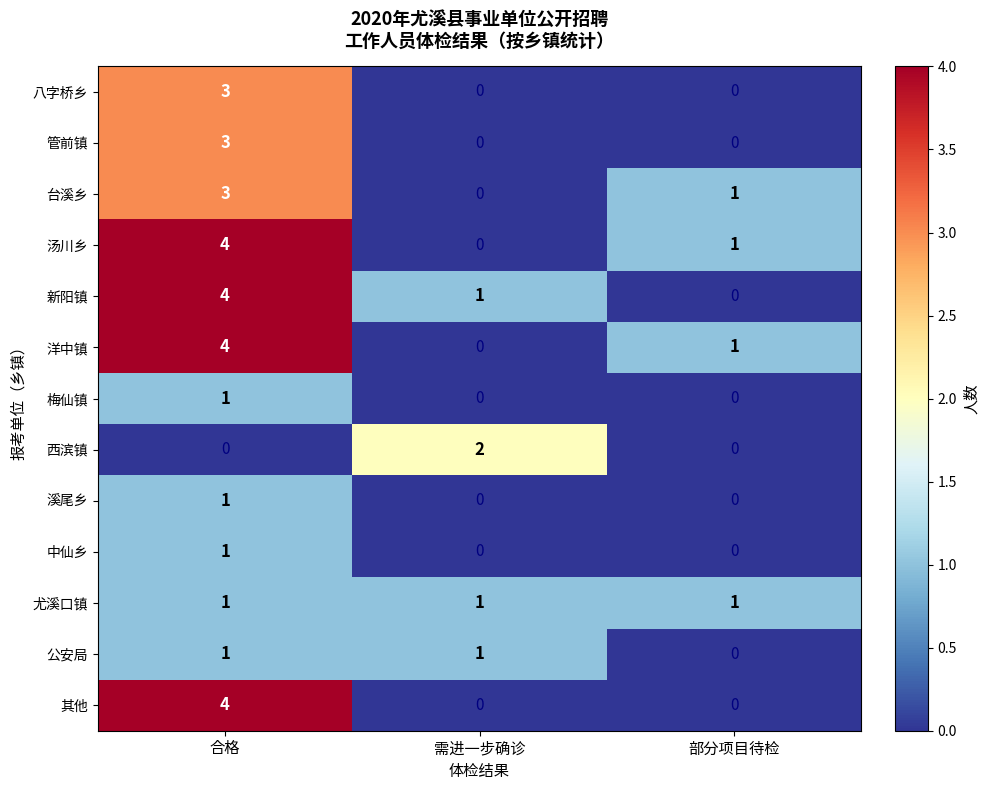

What is the sum of all 汤川乡 values?

5